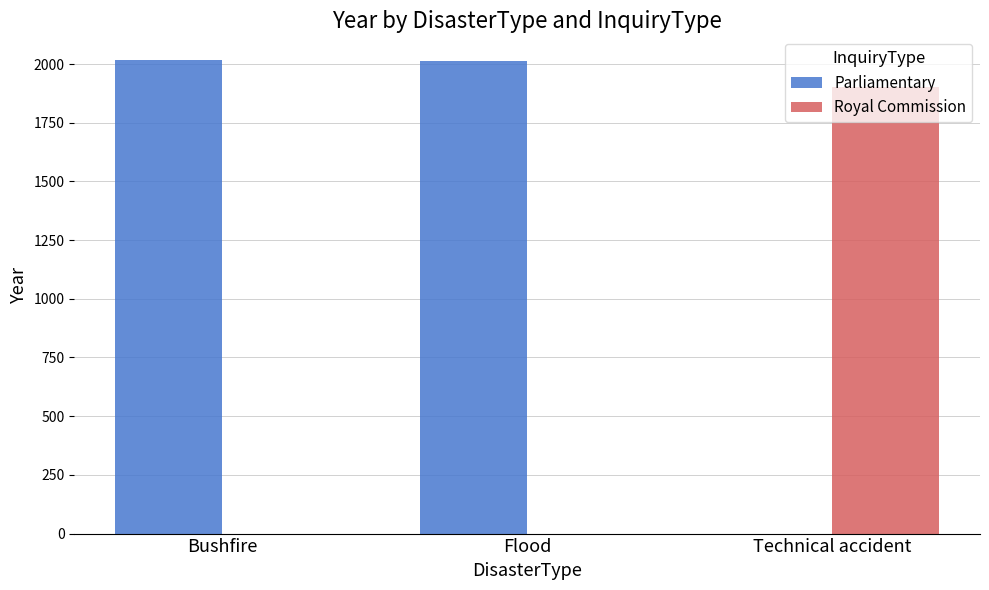

What are all the series names shown in the legend?

Parliamentary, Royal Commission